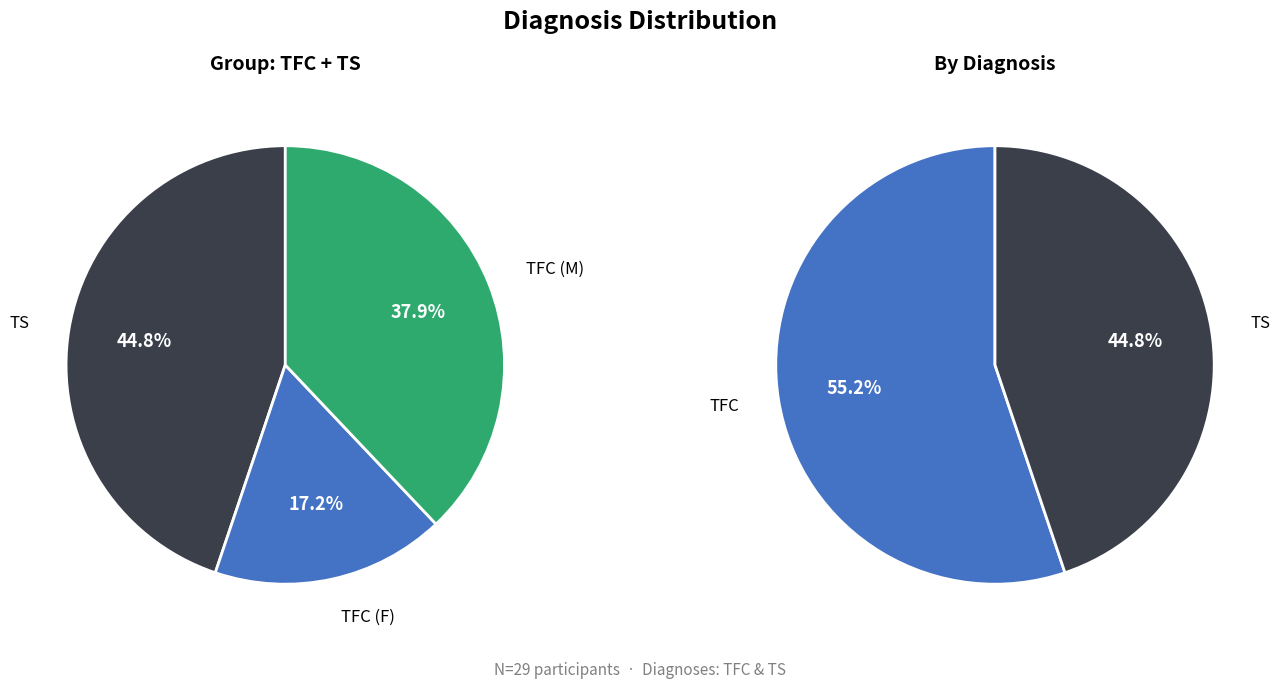

Combined, what portion of the pie is TS and TFC?

100.0%